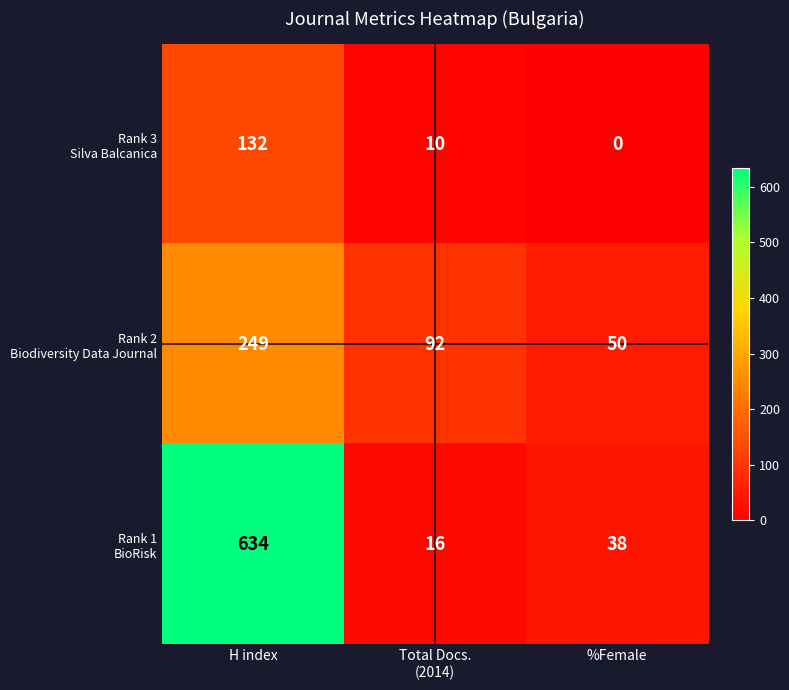

What is the spread (max minus min) of values at %Female?

50